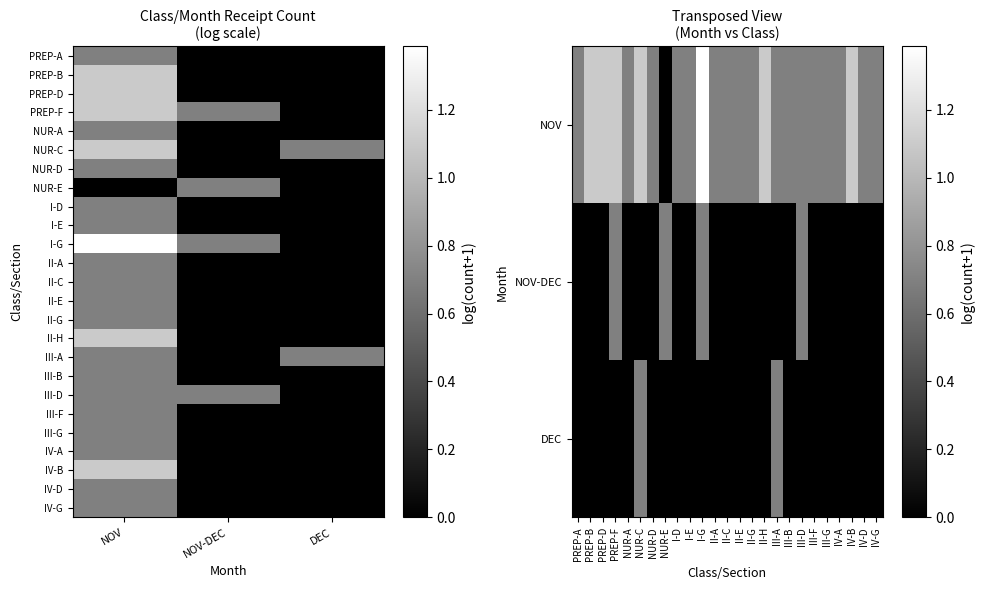

What is the sum of all PREP-B values?

1.1